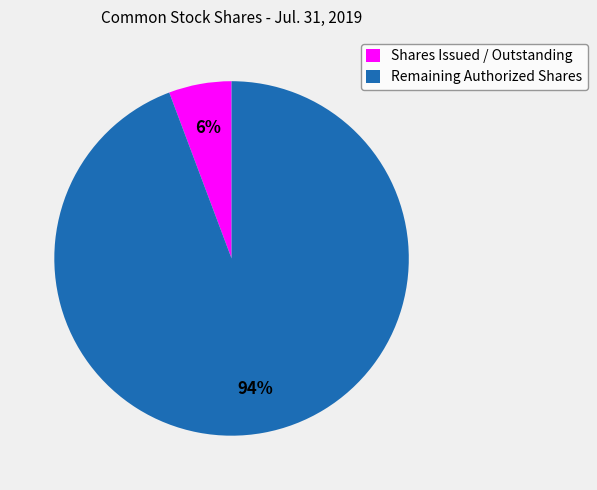

Do Remaining Authorized Shares and Shares Issued / Outstanding together represent more than half of the pie?

Yes